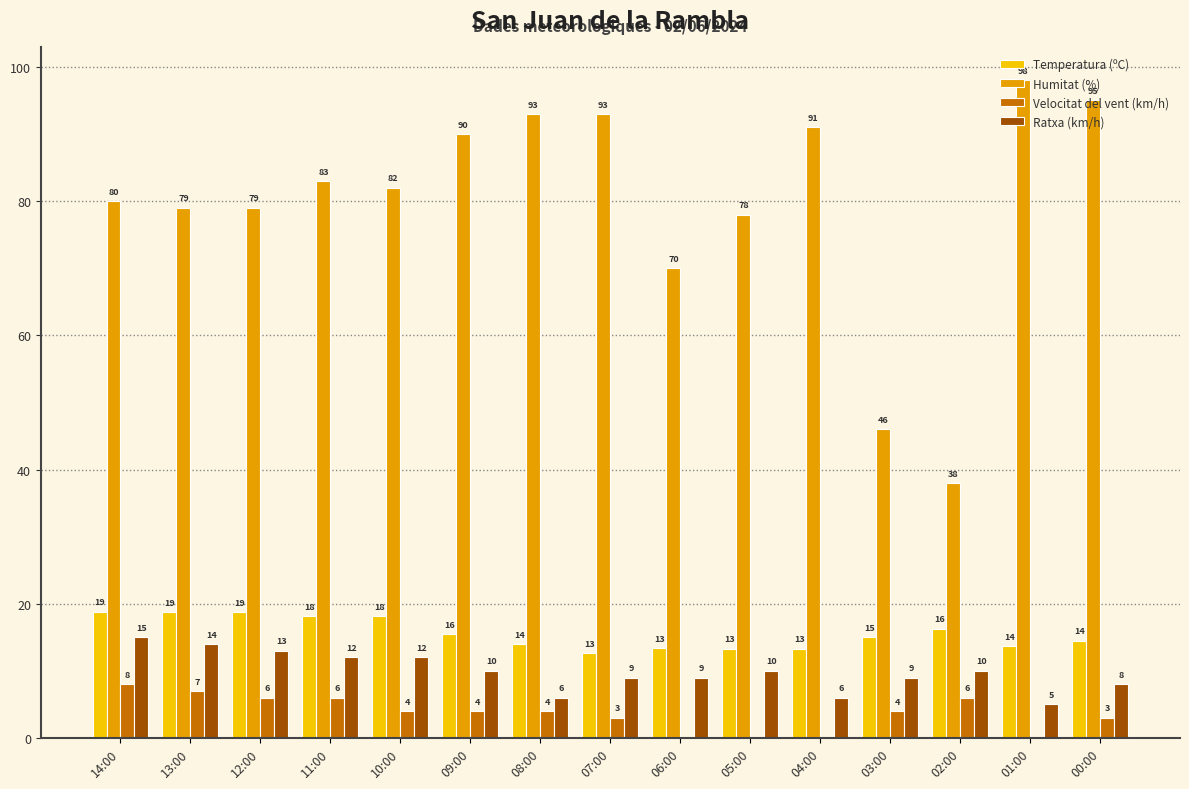

How many Velocitat del vent (km/h) values are between 0 and 6?

13